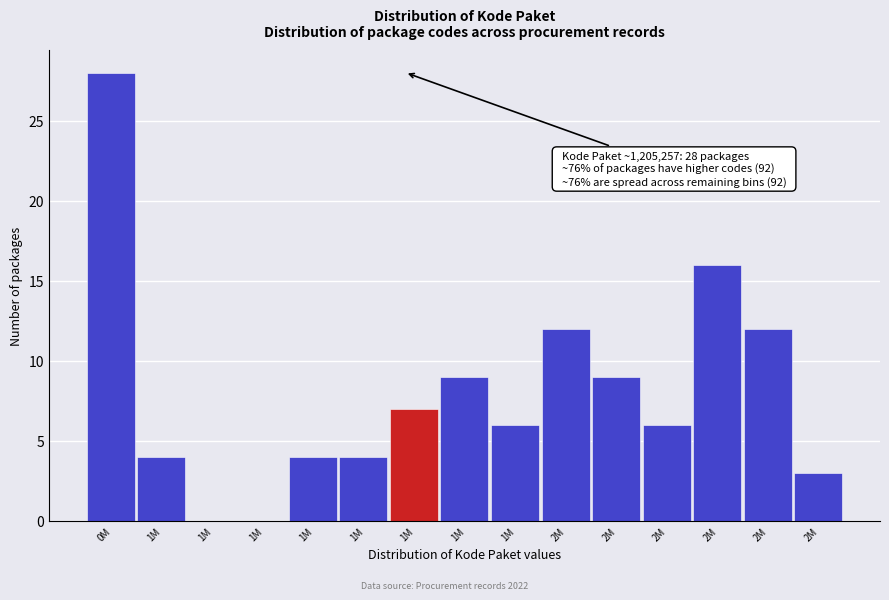

Count the number of categories in the chart.

15